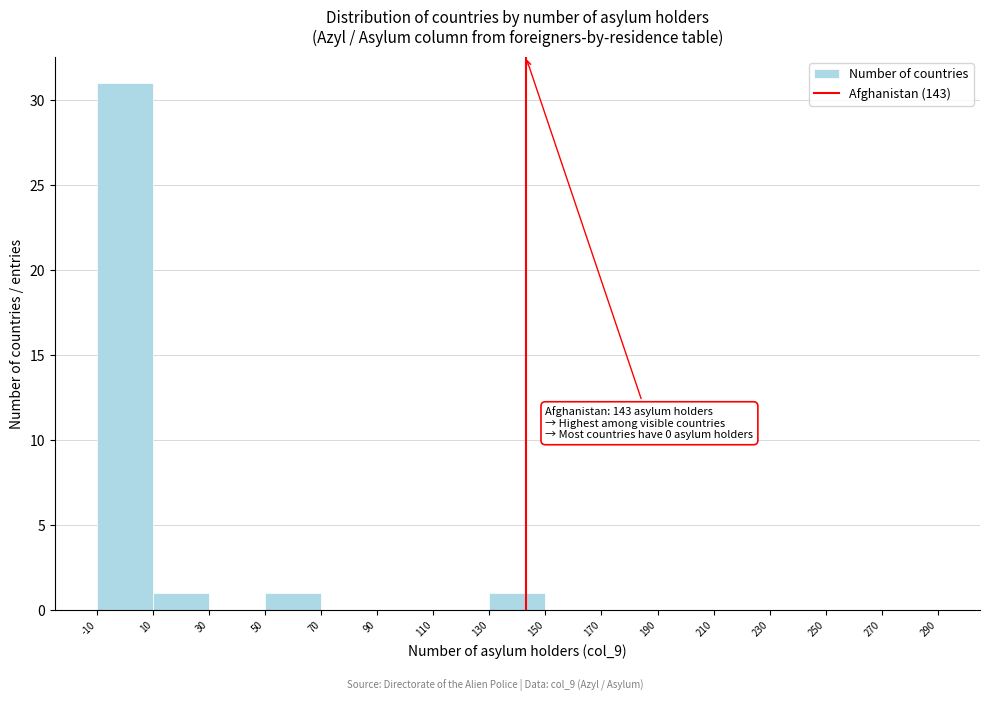

Which range on the x-axis has the tallest bar?

-10 to 10